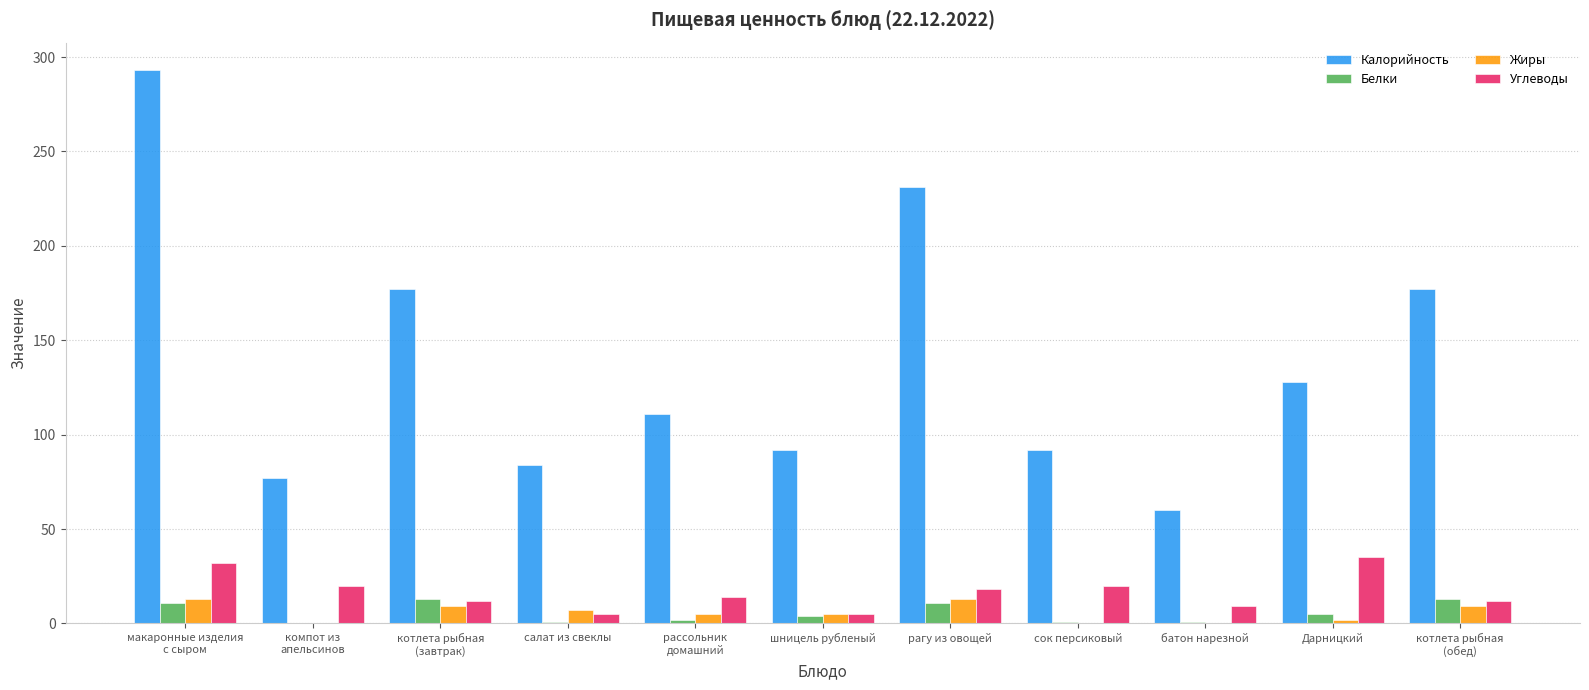

What is the sum of all Калорийность values?

1522